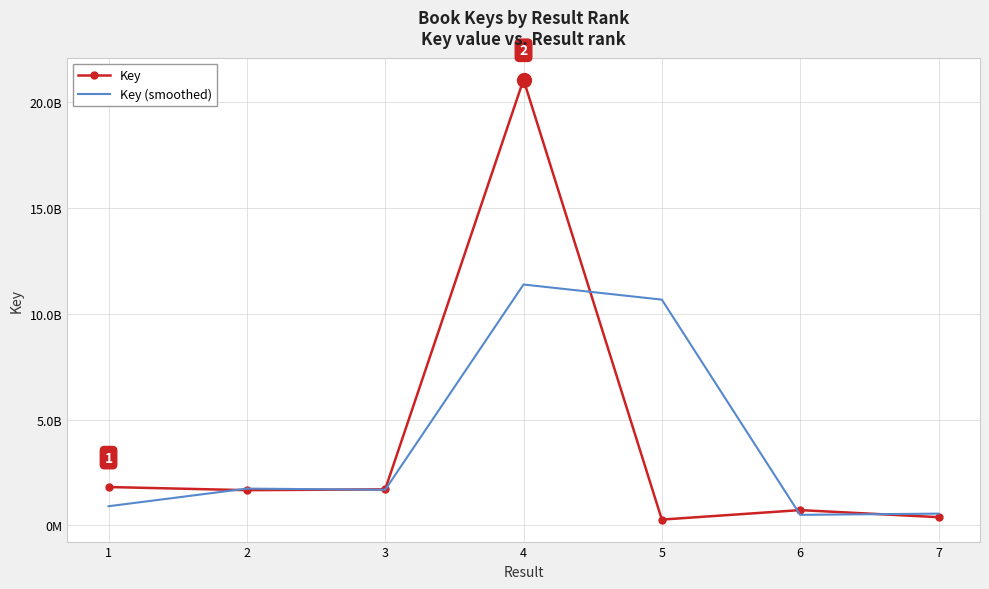

List the series in order of their overall mean, highest first.

Key, Key (smoothed)